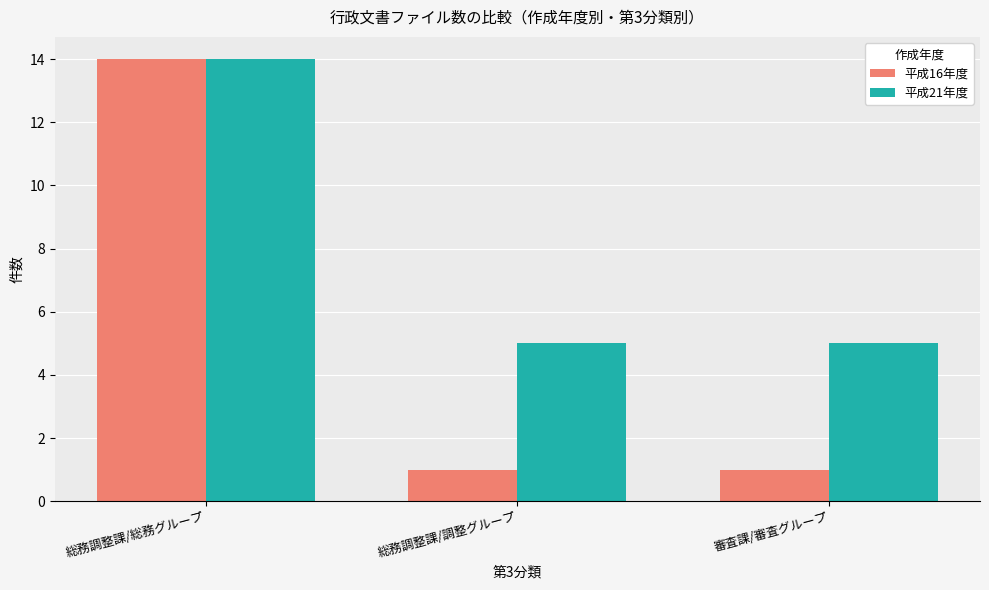

What is the difference between the highest and lowest values at 審査課/審査グループ?

4